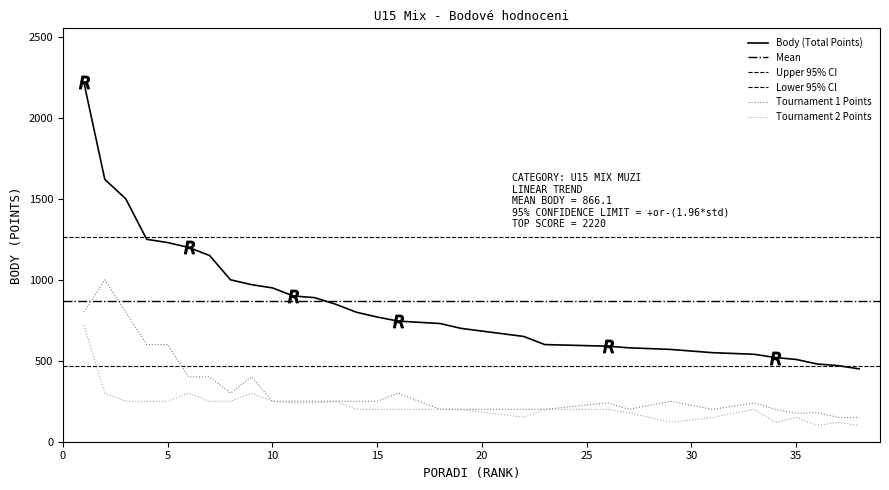

What is the total value across all series at 4?

2100